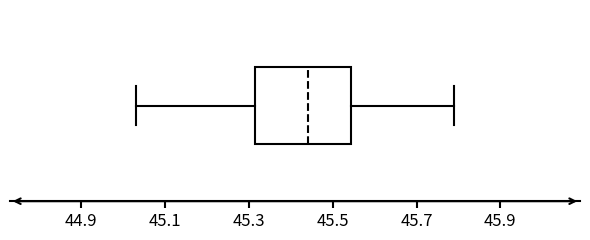

Transcribe this box plot: give where the median line is, the range the box spans, and where the two whiskers end, as read against the x-axis. The values are not printed on the chart, so give them approximately, as read against the axis.

median 45.44, box 45.32 to 45.54, whiskers 45.04 to 45.80